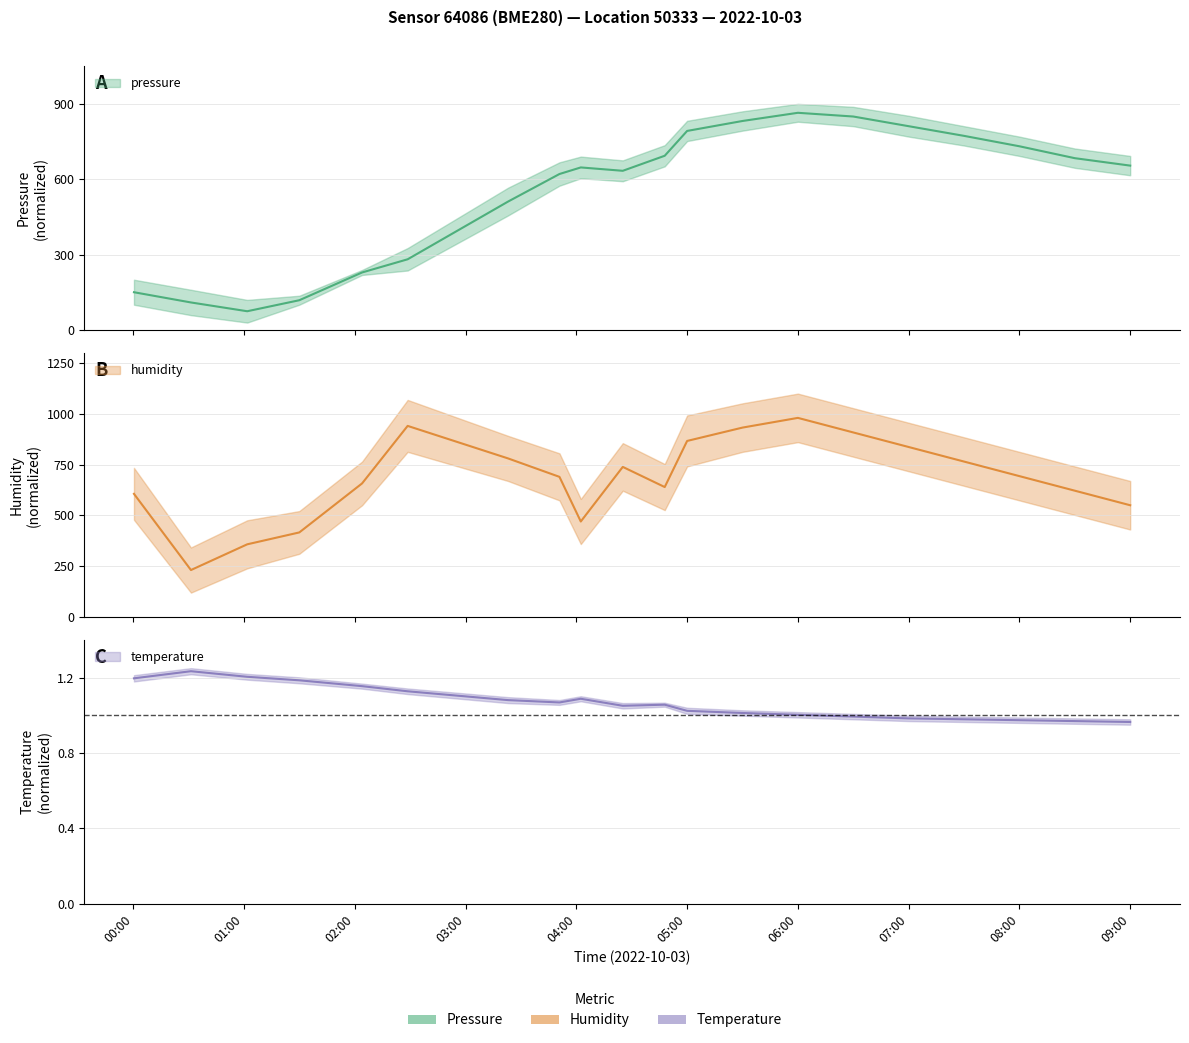

How many data points in humidity are less than 693?

10